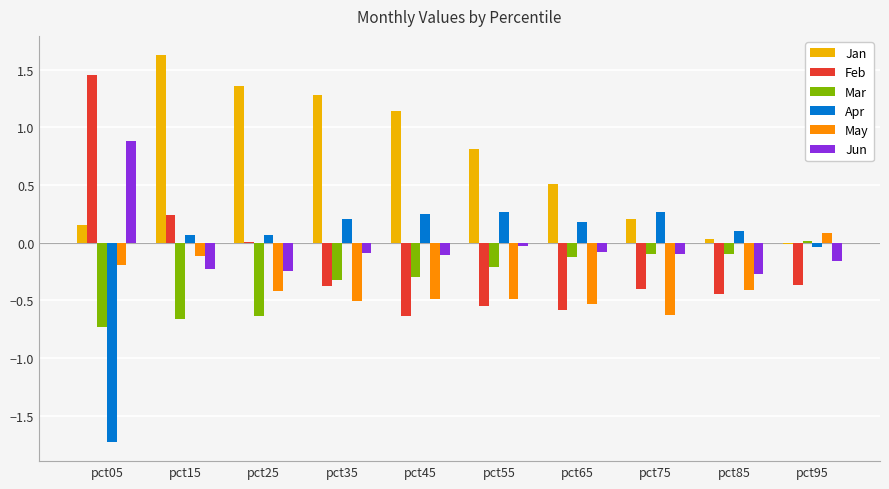

How many positive values does the Jan series have?

9